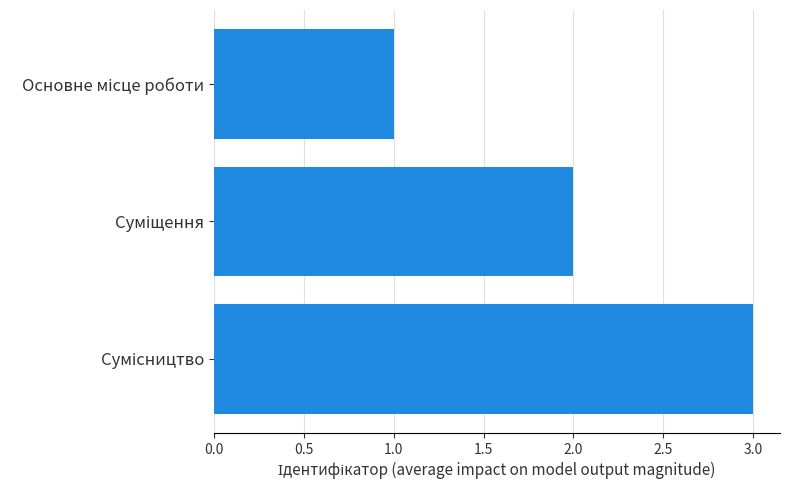

What is the greatest value displayed?

3